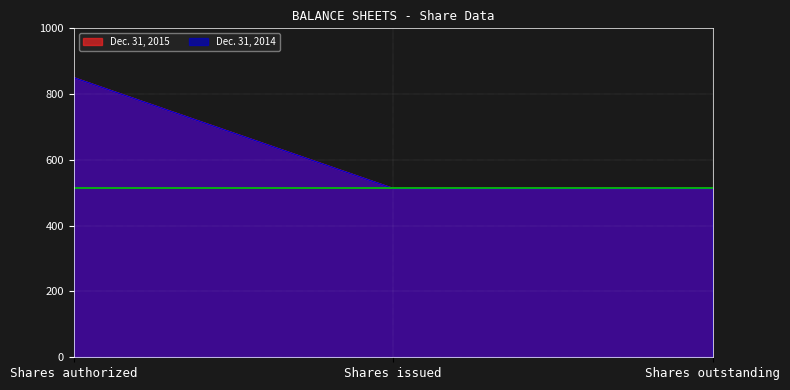

What is the total value across all series at Shares issued?

1026.2